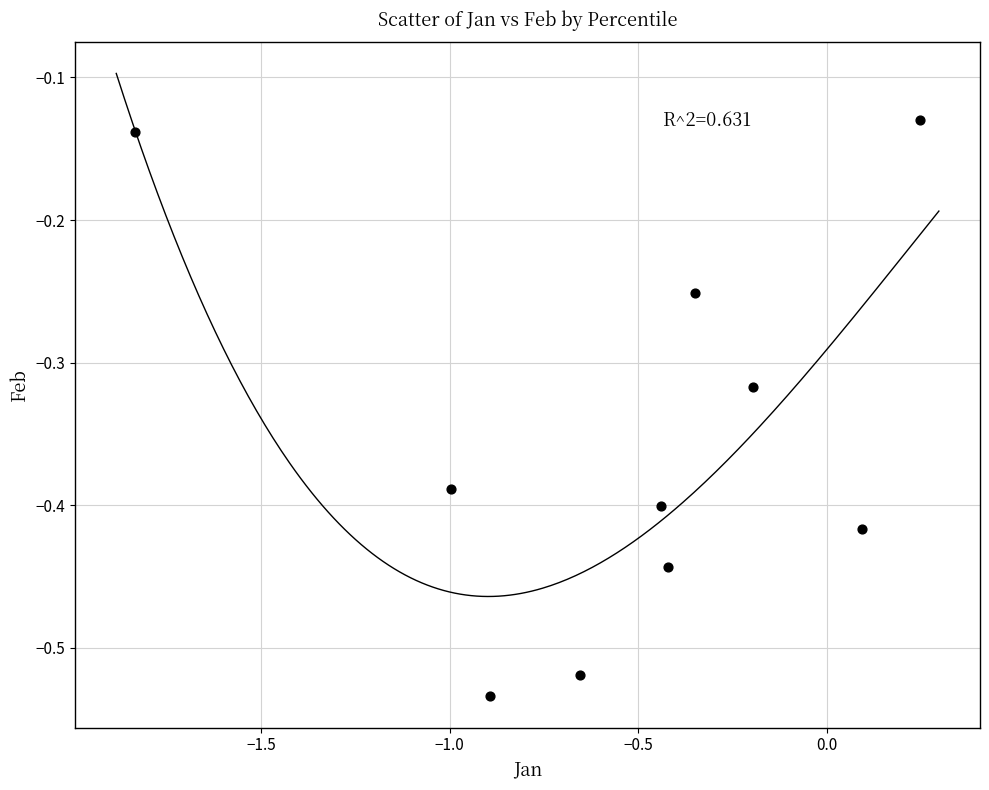

What is the range of Y values (max minus min)?

0.4